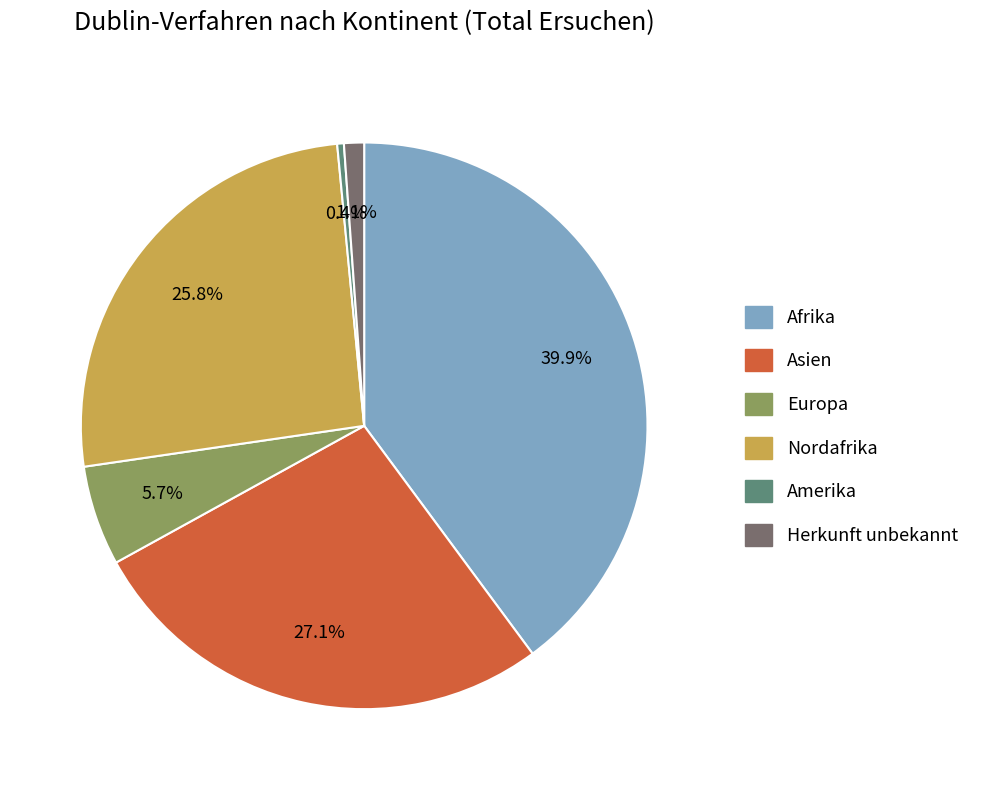

How many segments does this pie chart have?

6